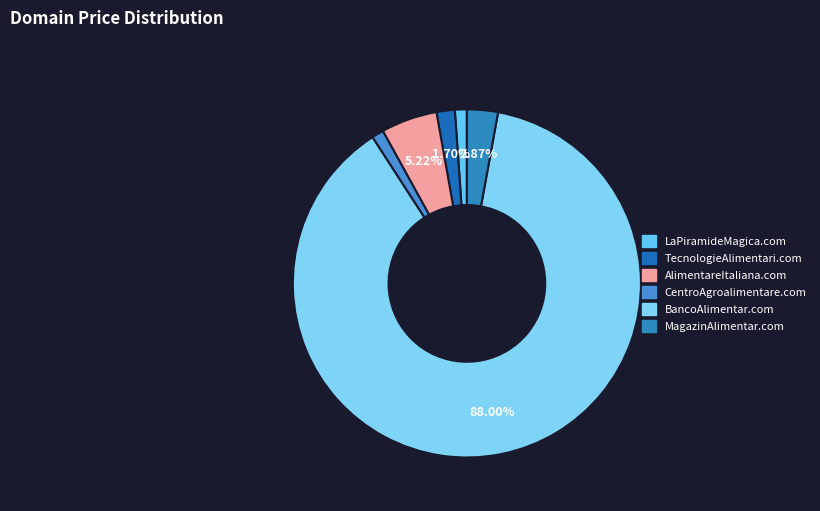

What percentage is the MagazinAlimentar.com slice, to the nearest percent?

3%